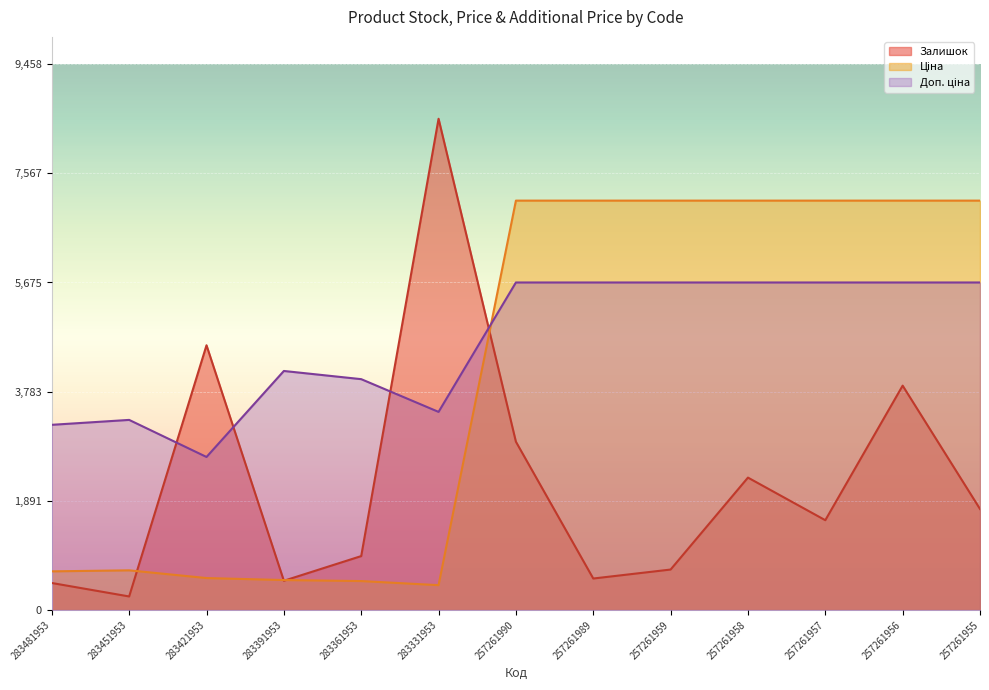

Which series has the largest total across all categories?

Доп. ціна